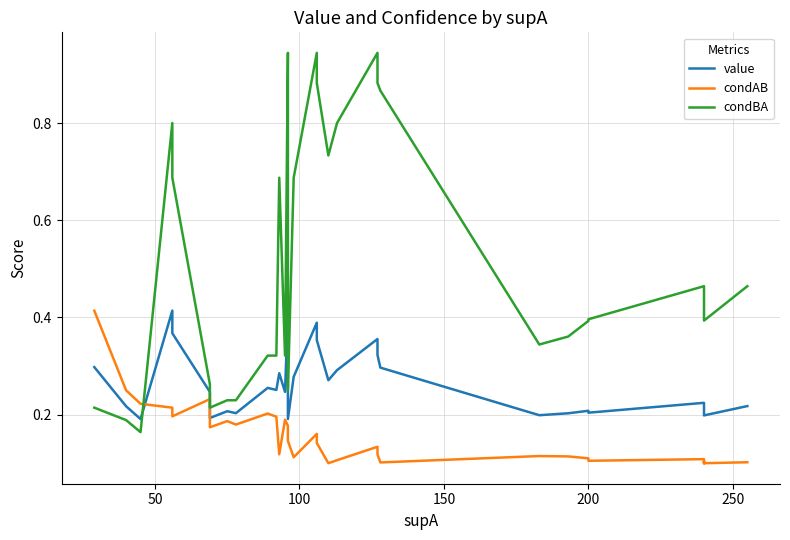

What are all the series names shown in the legend?

value, condAB, condBA